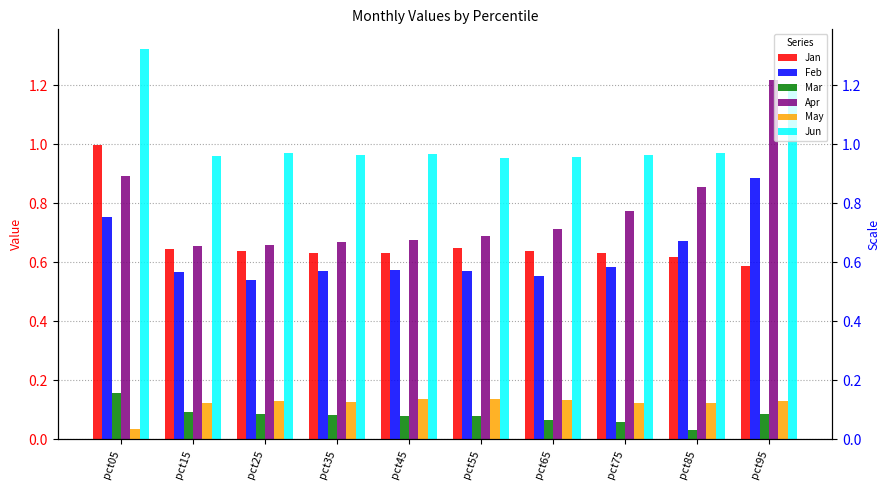

Reading right to left, transcribe all the data shown in this chart.

Jan: pct95=0.6	pct85=0.6	pct75=0.6	pct65=0.6	pct55=0.6	pct45=0.6	pct35=0.6	pct25=0.6	pct15=0.6	pct05=1.0
Feb: pct95=0.9	pct85=0.7	pct75=0.6	pct65=0.6	pct55=0.6	pct45=0.6	pct35=0.6	pct25=0.5	pct15=0.6	pct05=0.8
Mar: pct95=0.1	pct85=0.0	pct75=0.1	pct65=0.1	pct55=0.1	pct45=0.1	pct35=0.1	pct25=0.1	pct15=0.1	pct05=0.2
Apr: pct95=1.2	pct85=0.9	pct75=0.8	pct65=0.7	pct55=0.7	pct45=0.7	pct35=0.7	pct25=0.7	pct15=0.7	pct05=0.9
May: pct95=0.1	pct85=0.1	pct75=0.1	pct65=0.1	pct55=0.1	pct45=0.1	pct35=0.1	pct25=0.1	pct15=0.1	pct05=0.0
Jun: pct95=1.2	pct85=1.0	pct75=1.0	pct65=1.0	pct55=1.0	pct45=1.0	pct35=1.0	pct25=1.0	pct15=1.0	pct05=1.3